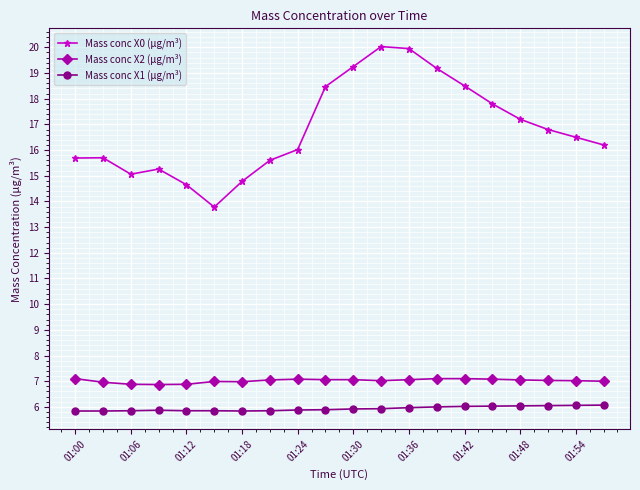

What is the highest value of the Mass conc X2 (μg/m³) series?

7.1